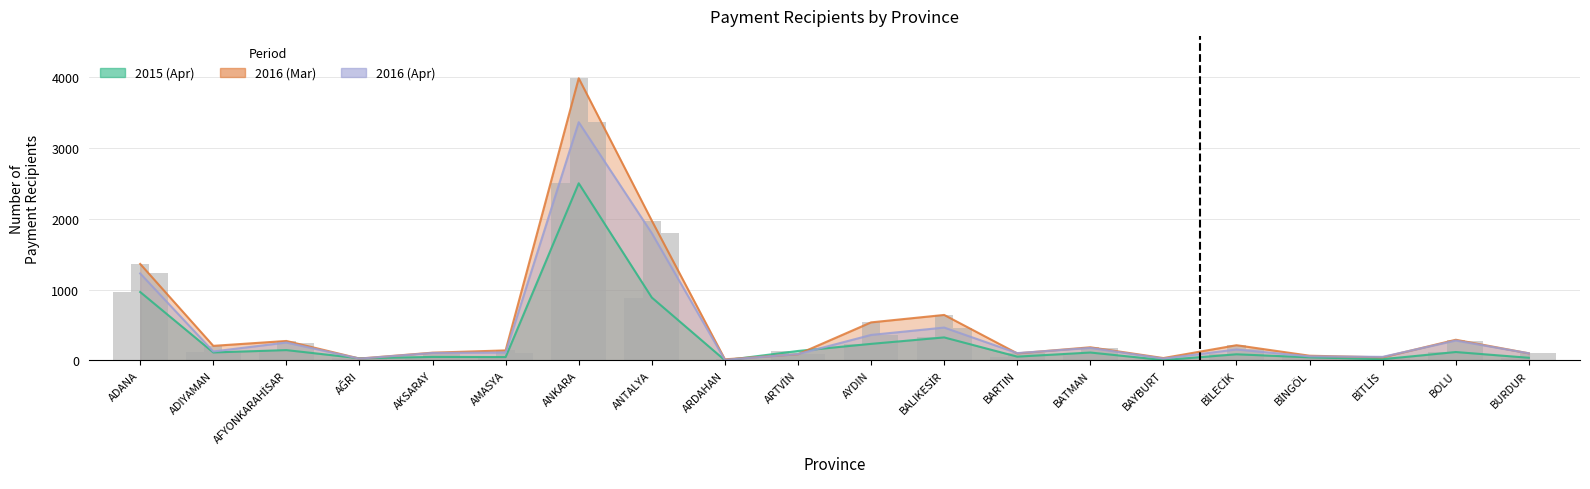

How many bars are there in total?

60